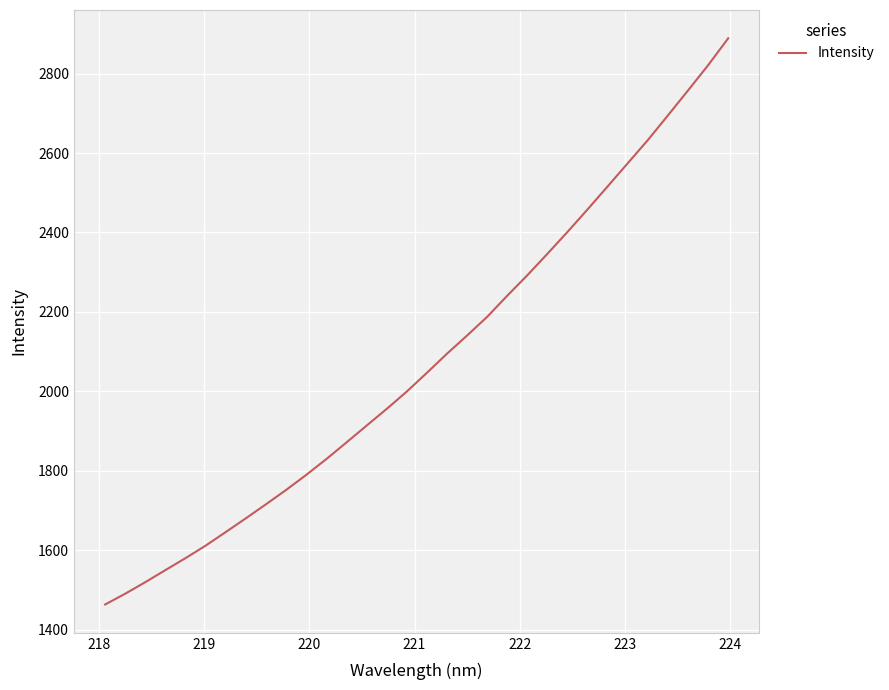

True or false: there are more than 0 points higher than both neighbors.

False